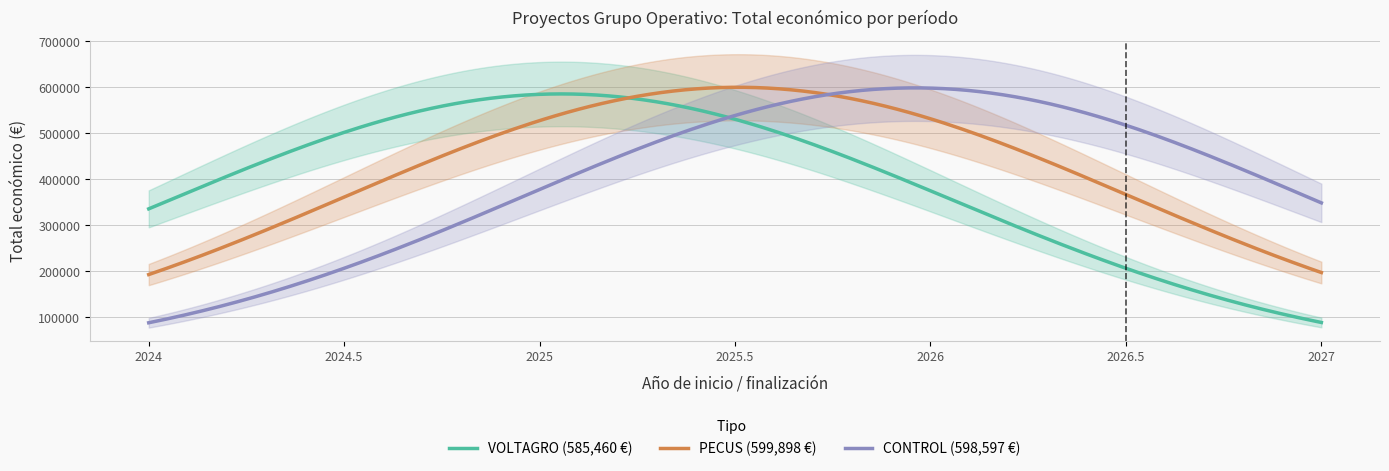

What is the minimum value for CONTROL (598,597 €)?

87722.9